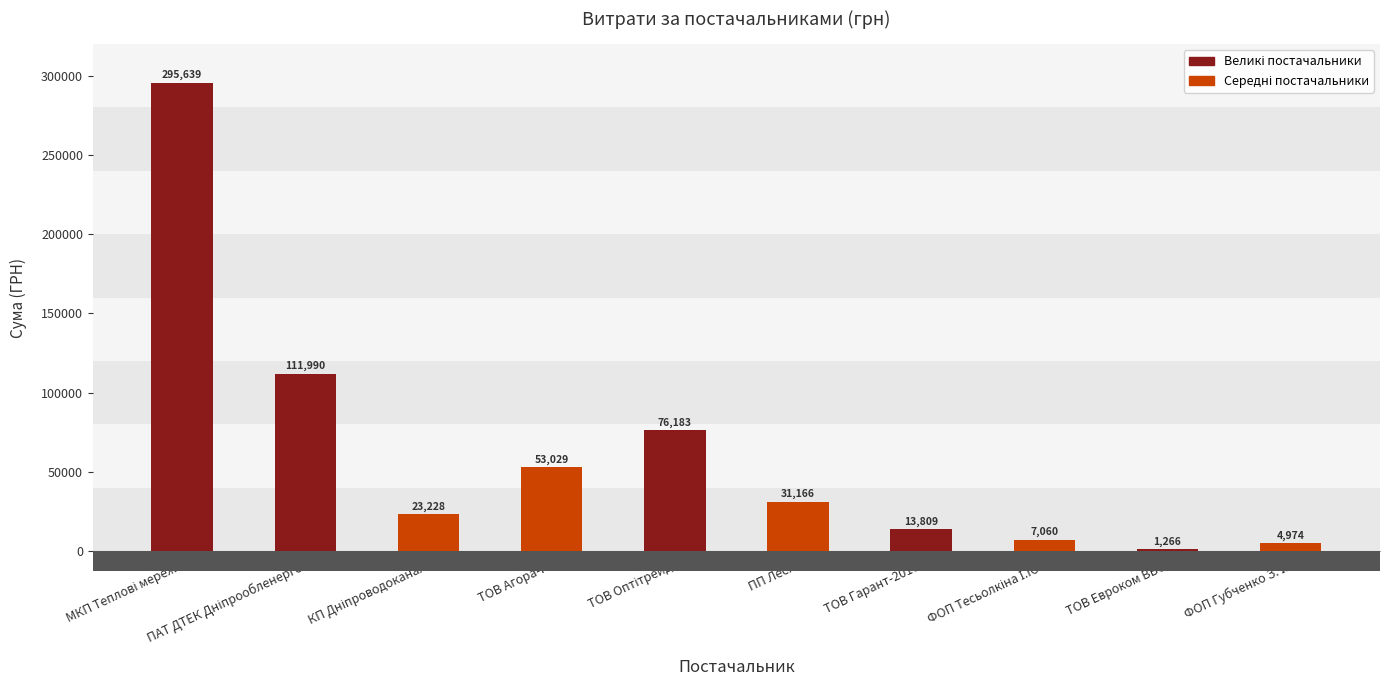

What is the greatest value displayed?

295638.6